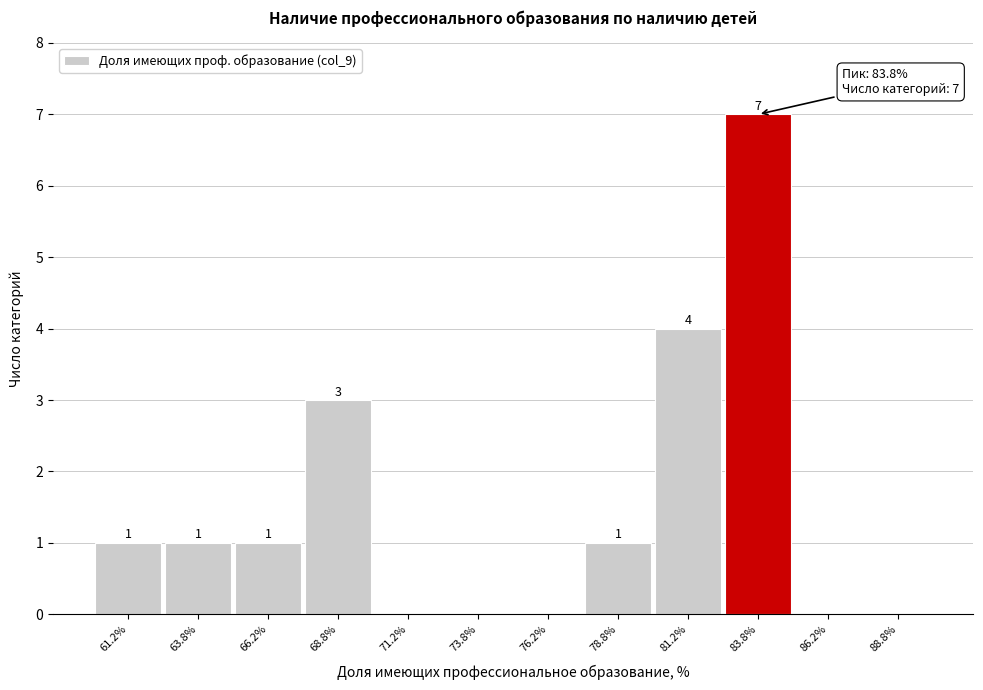

Which range on the x-axis has the tallest bar?

82.5 to 85.0